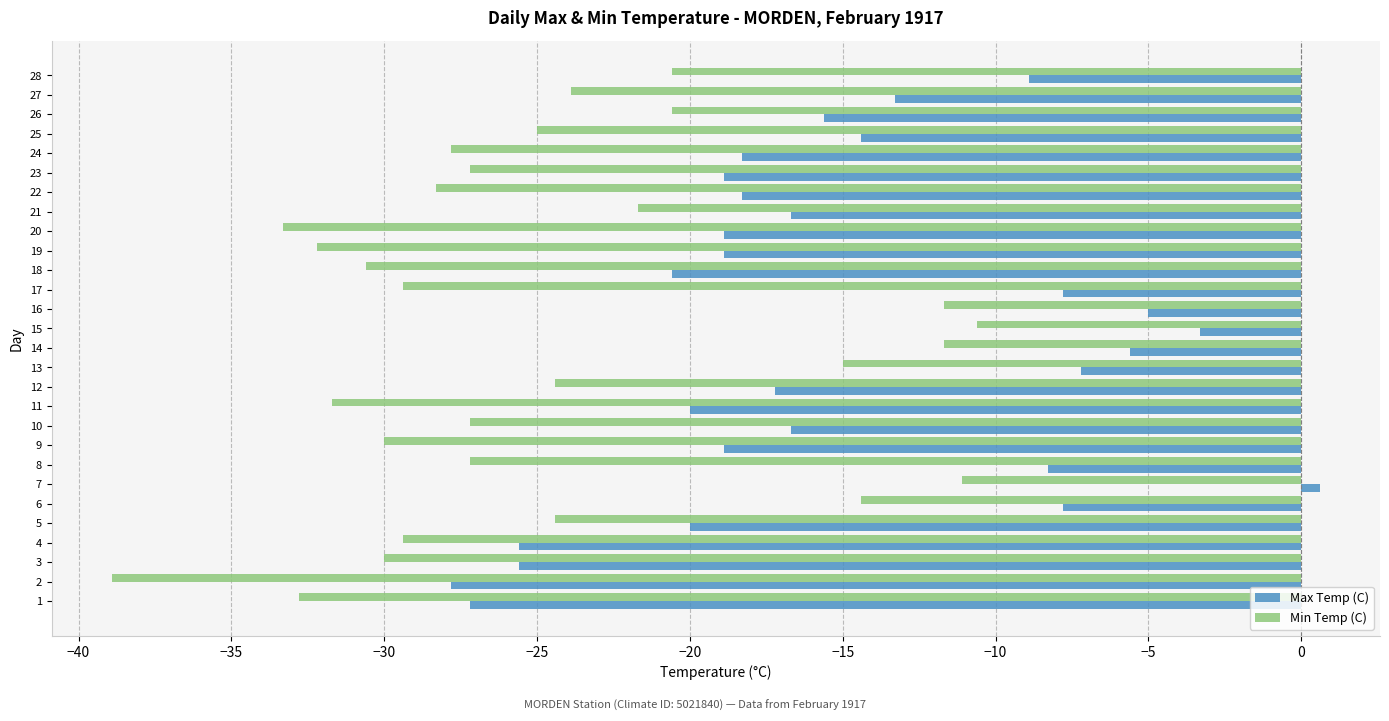

Which category has the highest value in the Min Temp (C) series?

15